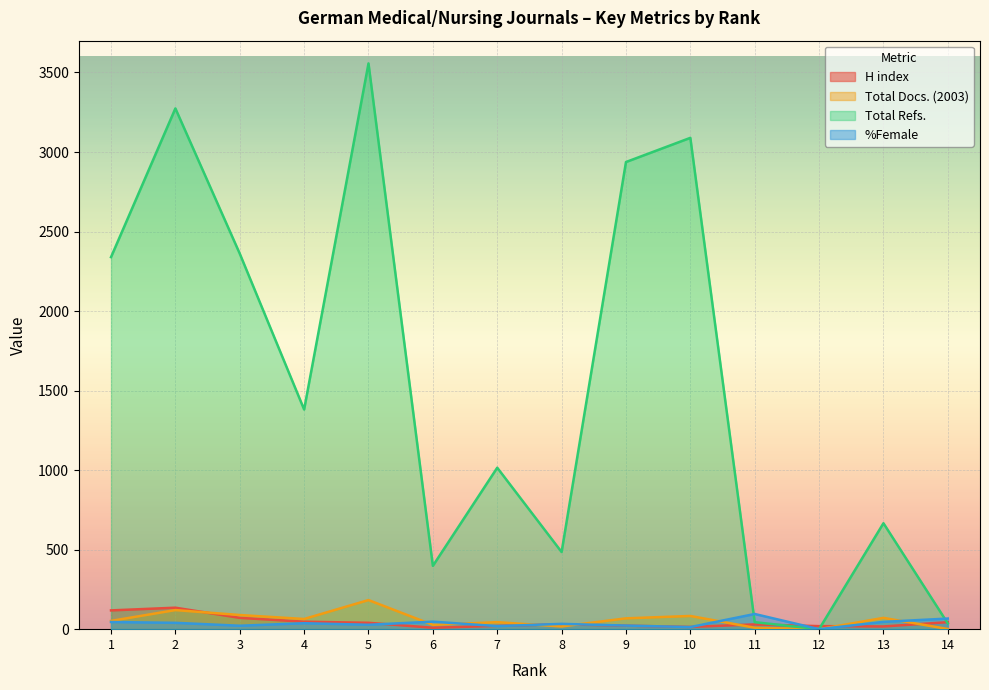

At 11, list the series in order from largest to smallest.

%Female, Total Refs., H index, Total Docs. (2003)